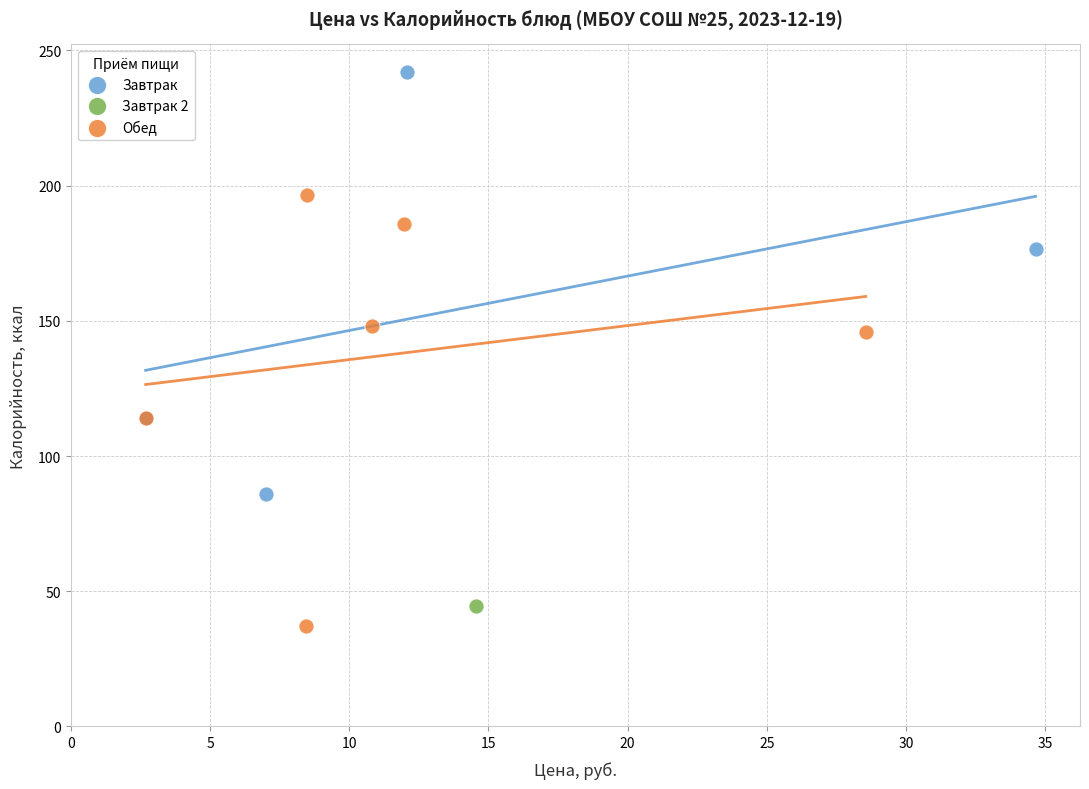

What are all the series names shown in the legend?

Завтрак, Завтрак 2, Обед